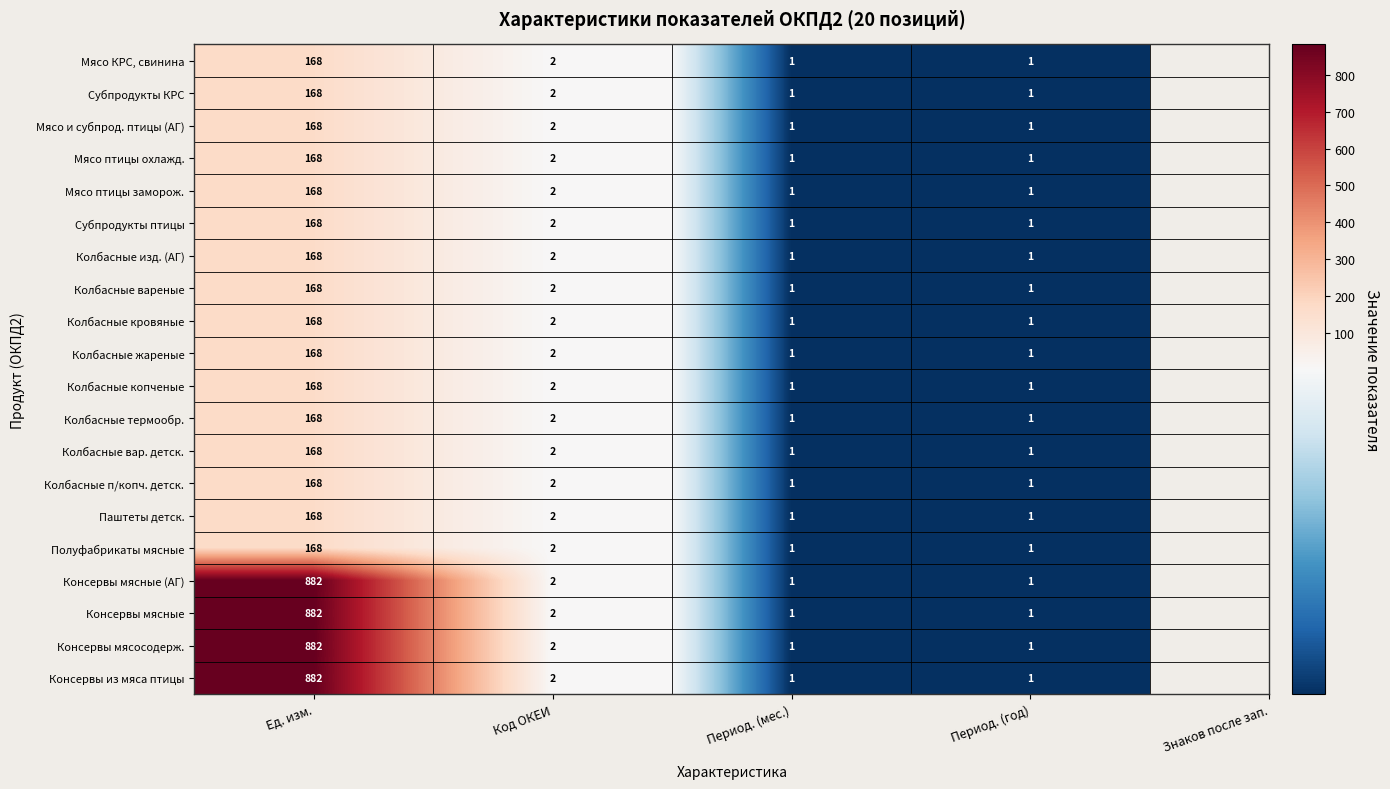

Count the number of categories in the chart.

4